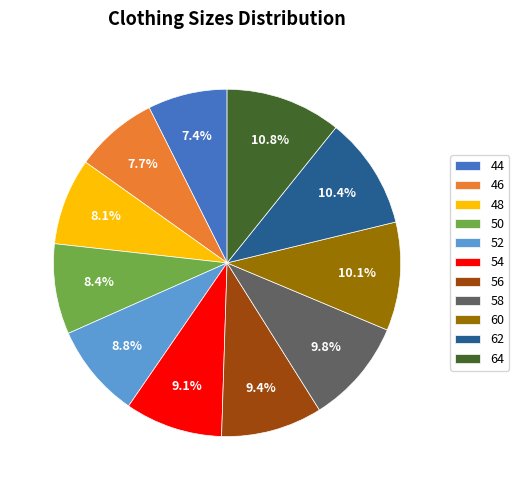

What portion of the pie excludes 50?

91.6%